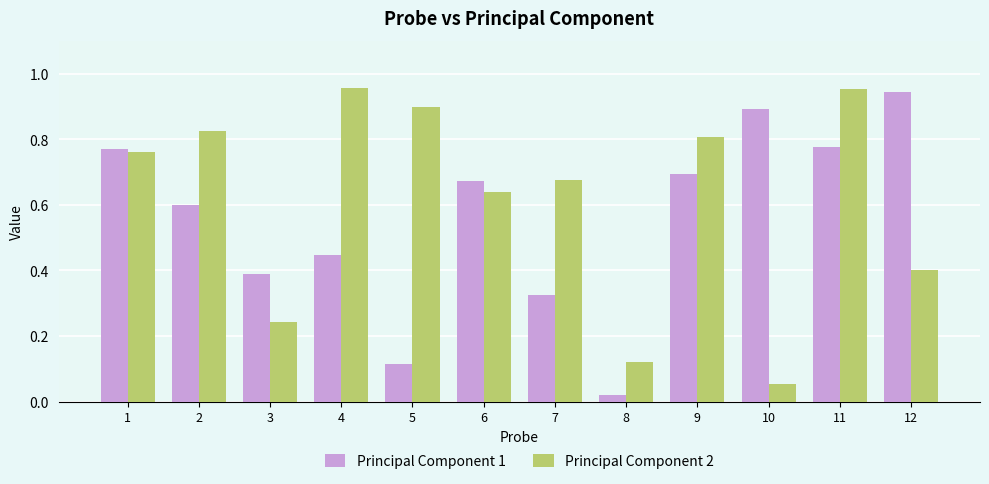

At which label is Principal Component 2 closest to 0?

10